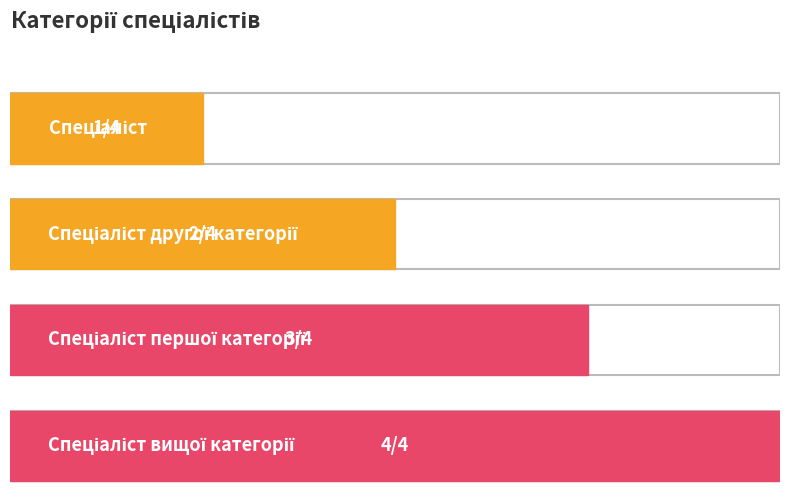

What is the difference between the maximum and second lowest values?

2